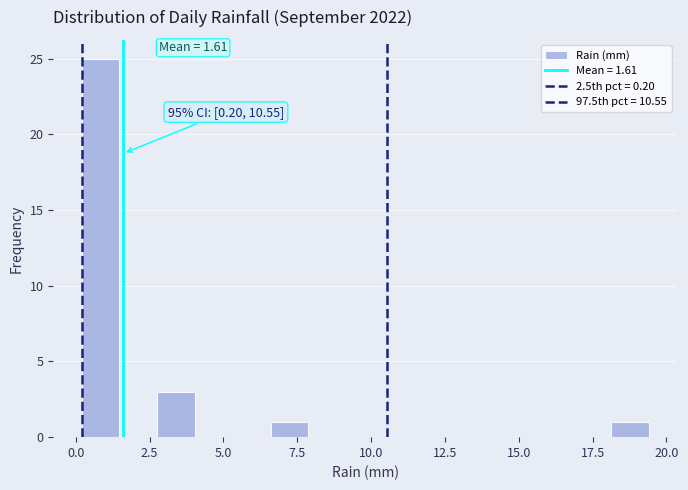

Around what value on the x-axis is the tallest bar? Give the approximate position of its centre, as read against the axis.

1.0